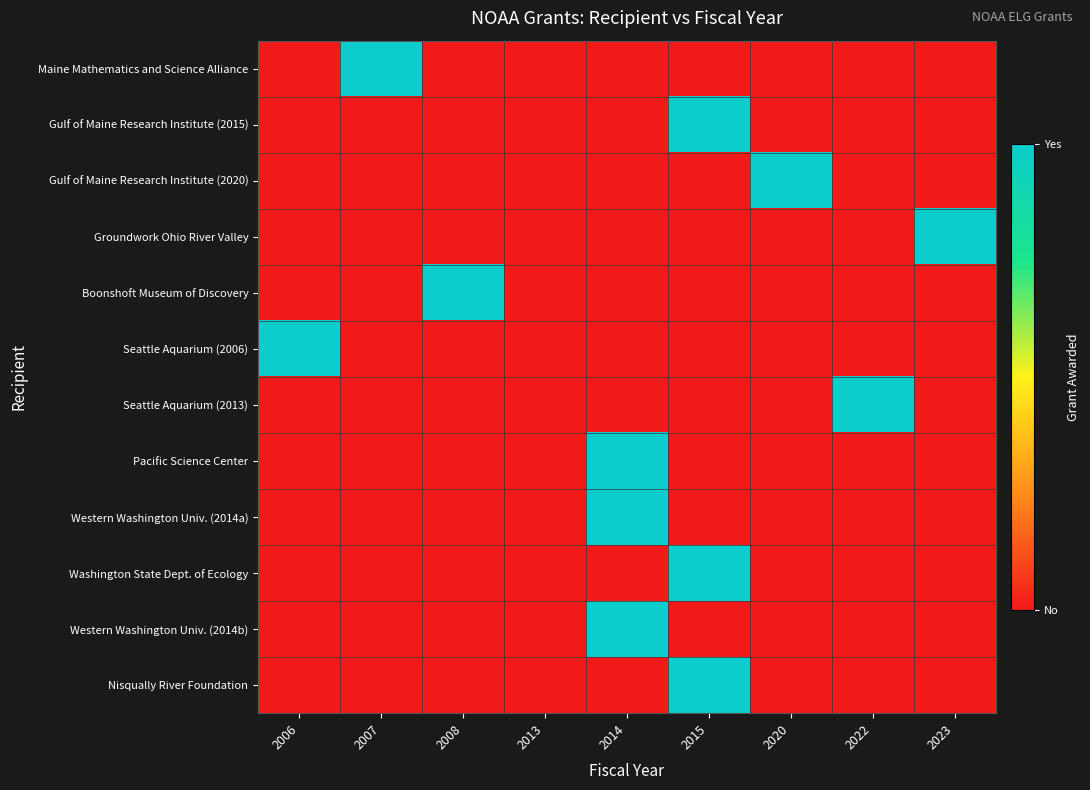

Which series has the widest spread of values?

Maine Mathematics and Science Alliance